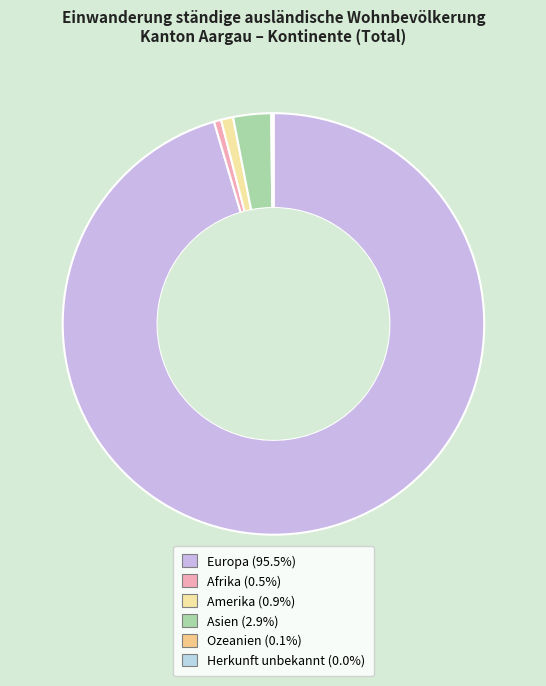

To the nearest percent, what percentage of the pie is Afrika?

1%